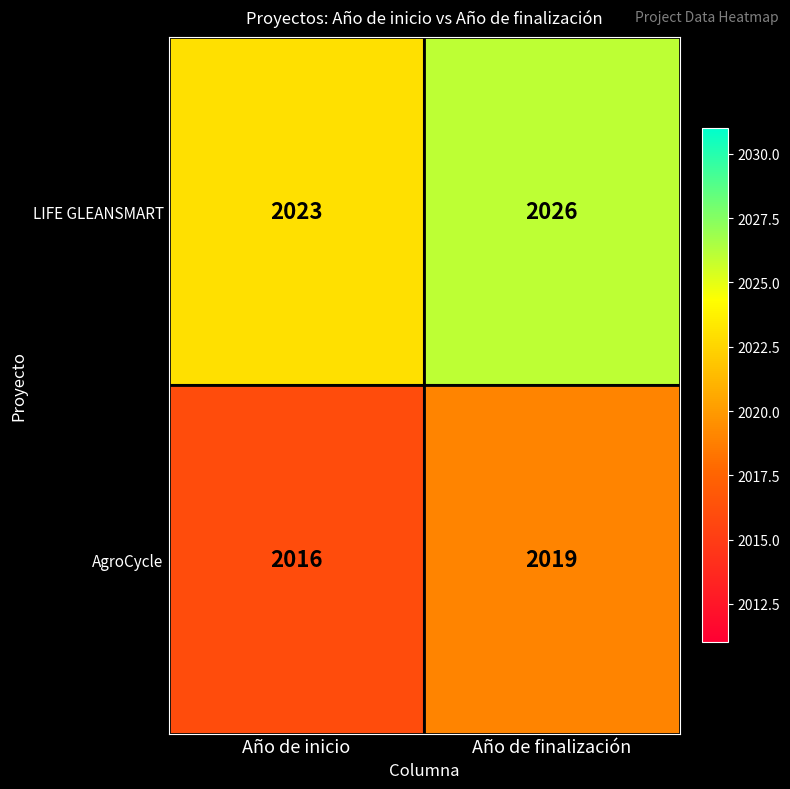

Is it true that LIFE GLEANSMART equals 2026 at Año de finalización?

True